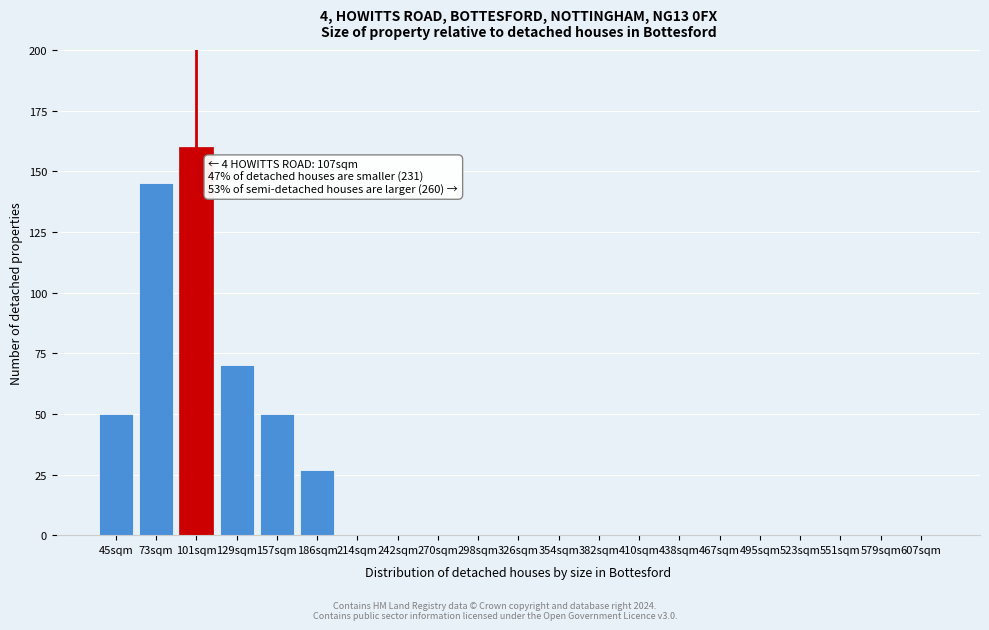

Reading left to right, extract all data points from this chart.

45sqm=50	73sqm=145	101sqm=160	129sqm=70	157sqm=50	186sqm=27	214sqm=0	242sqm=0	270sqm=0	298sqm=0	326sqm=0	354sqm=0	382sqm=0	410sqm=0	438sqm=0	467sqm=0	495sqm=0	523sqm=0	551sqm=0	579sqm=0	607sqm=0